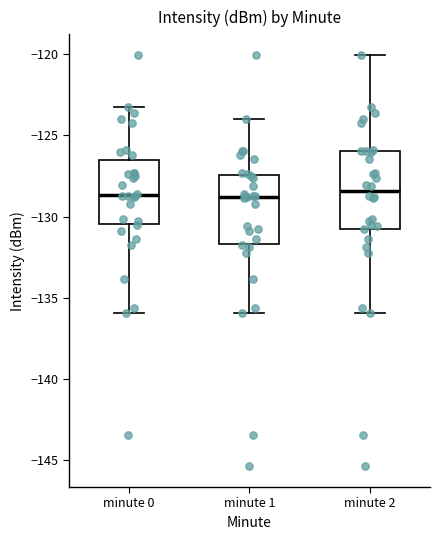

Which box is the tallest, from its lower edge to its upper edge?

minute 2